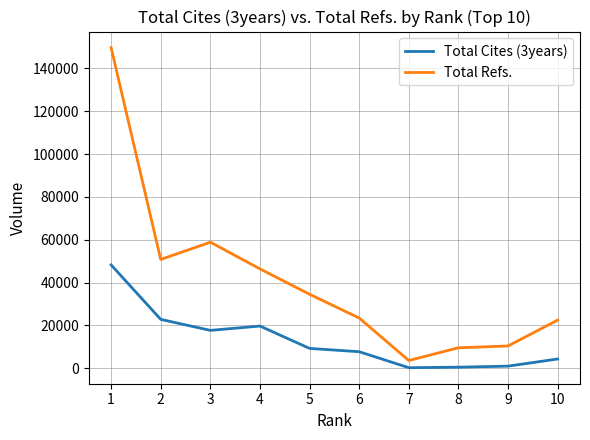

At how many categories does at least one series exceed 12016?

7